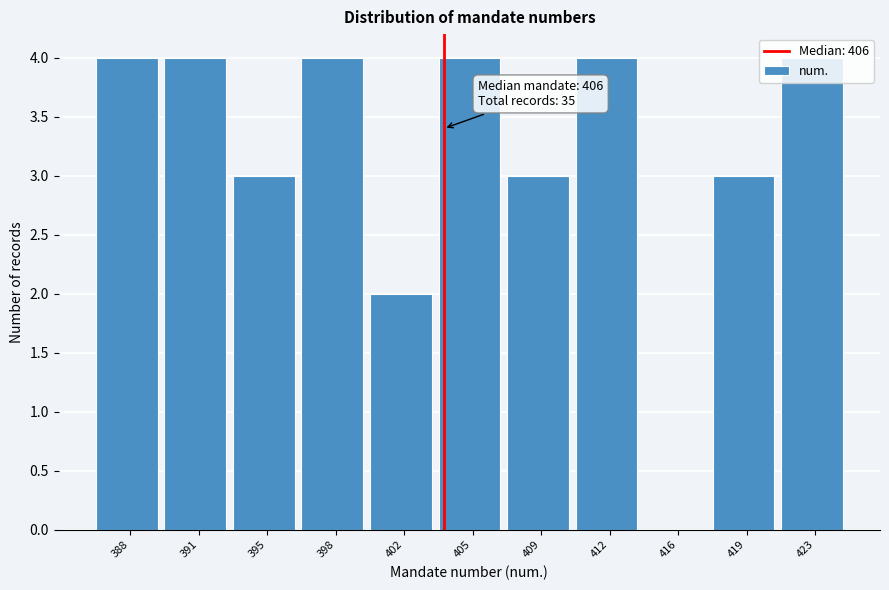

The value at 409 is 4. True or false?

False